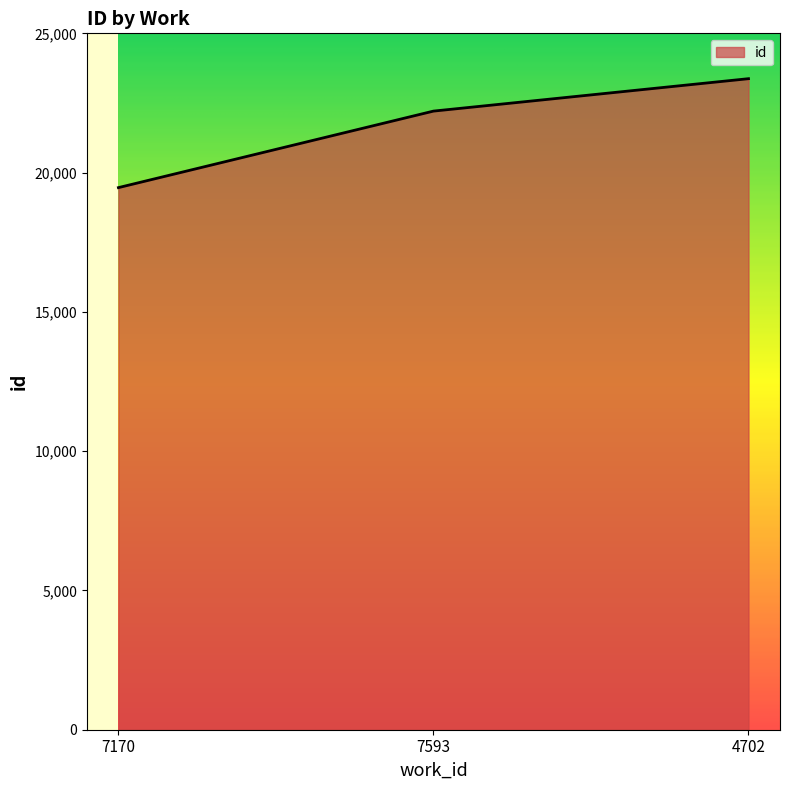

Reading right to left, what are all the values shown in this chart?

4702=23372	7593=22208	7170=19461